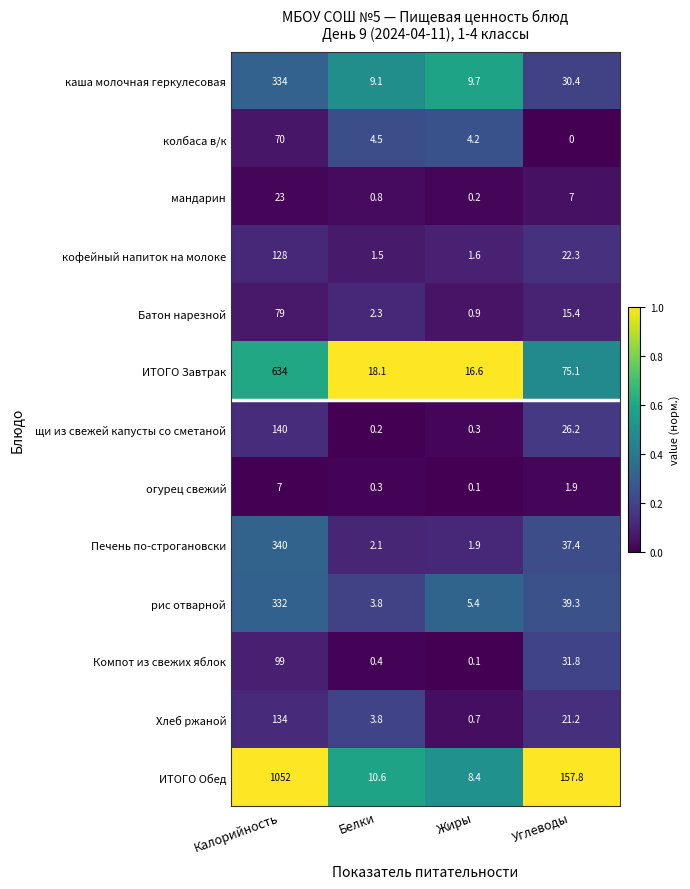

The value of мандарин at Белки is 0.8. True or false?

True